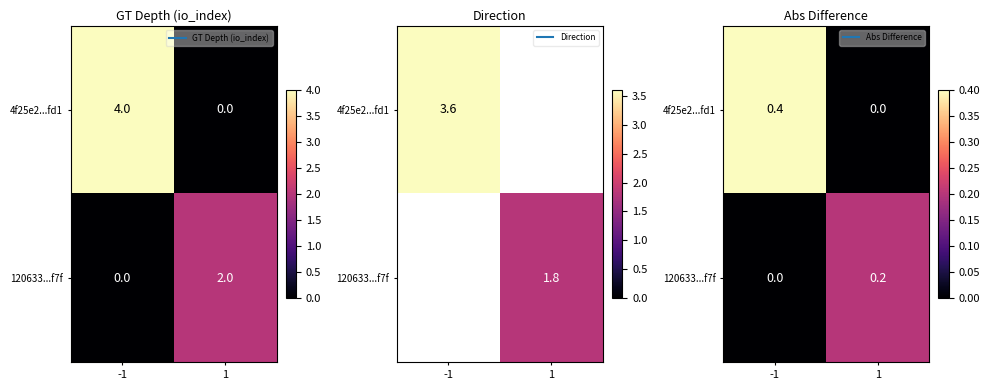

List the series in order of their overall mean, highest first.

4f25e2...fd1, 120633...f7f